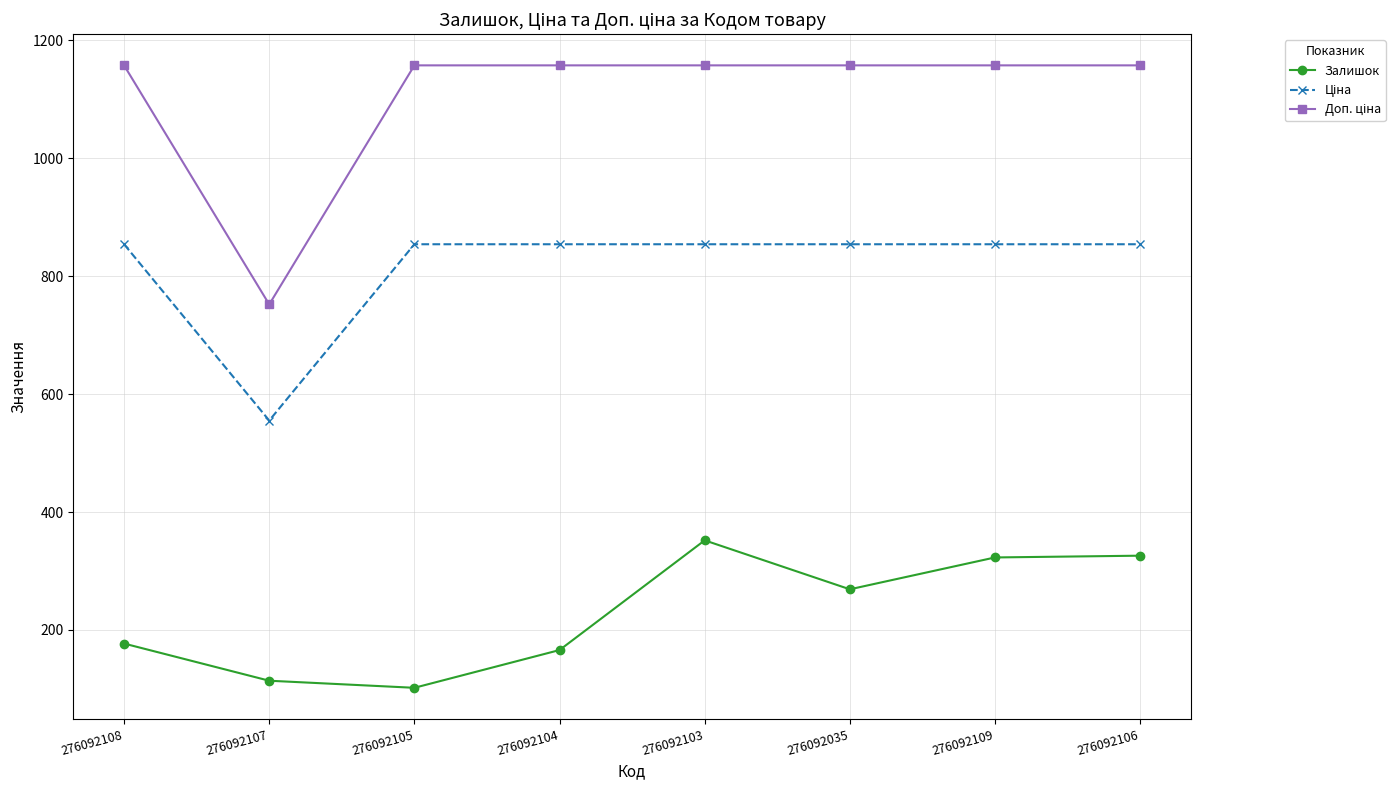

How many data points in Залишок are less than 269?

4